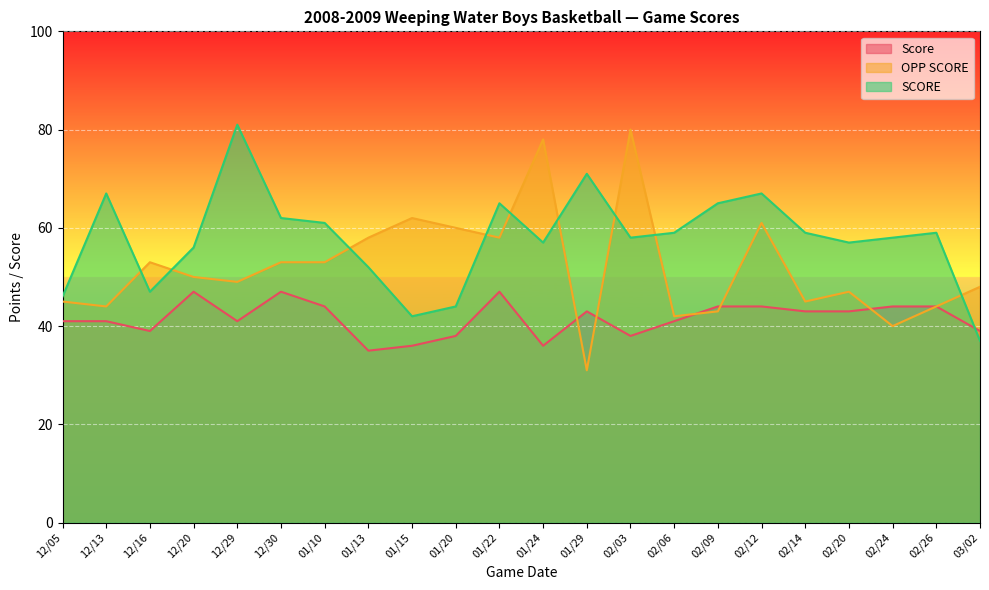

How many lines are shown in the chart?

3